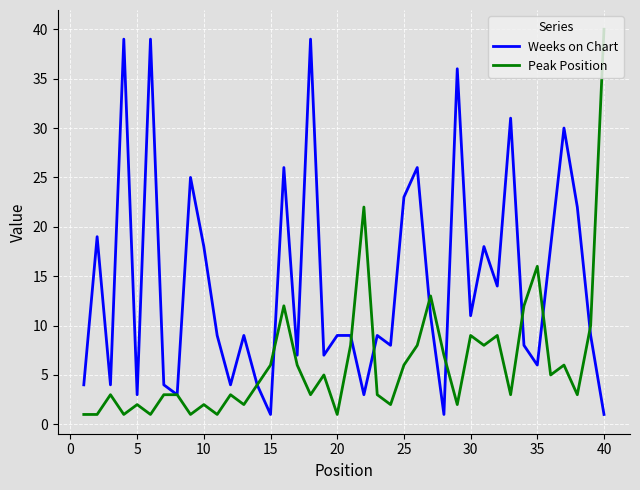

List the series in order of their overall mean, lowest first.

Peak Position, Weeks on Chart